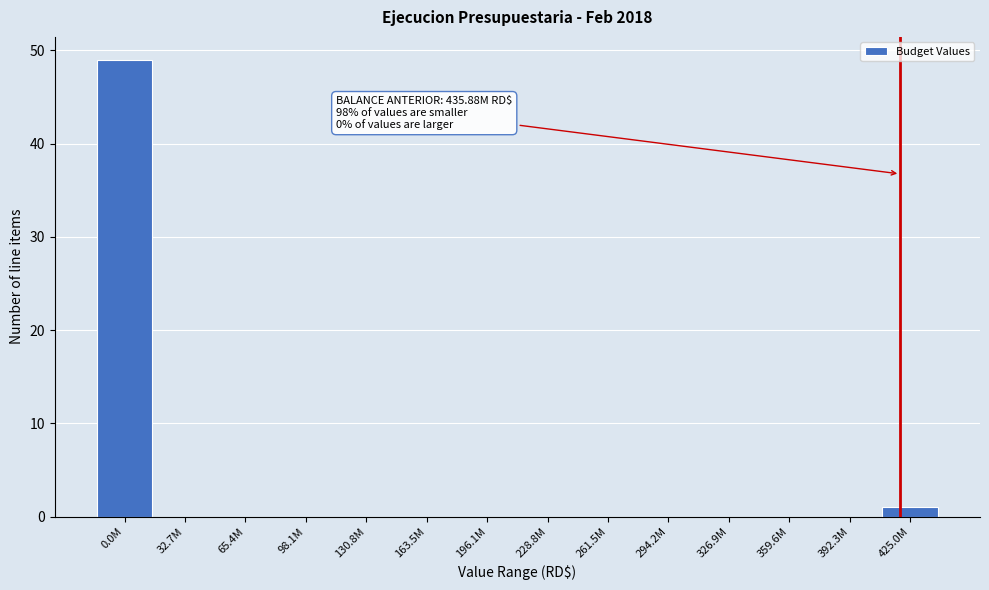

Reading left to right, extract all data points from this chart.

0.0M=49	32.7M=0	65.4M=0	98.1M=0	130.8M=0	163.5M=0	196.1M=0	228.8M=0	261.5M=0	294.2M=0	326.9M=0	359.6M=0	392.3M=0	425.0M=1